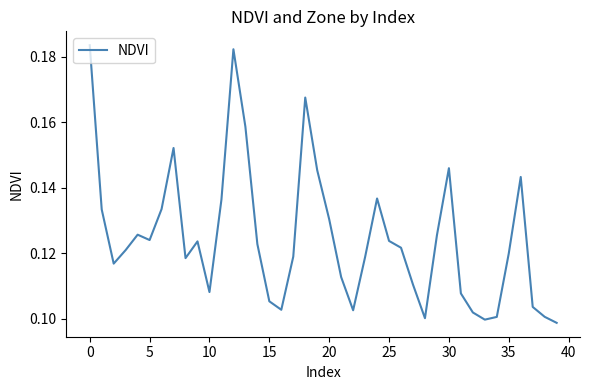

What is the average value?

0.1